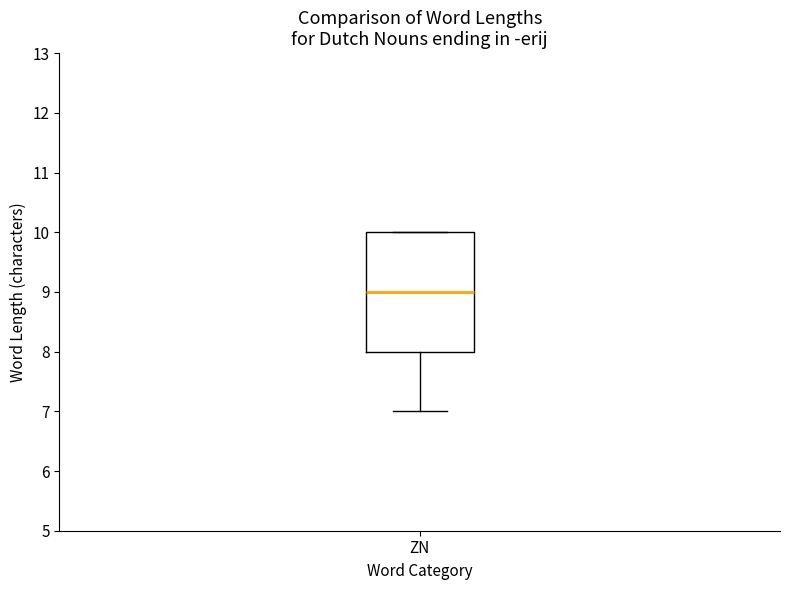

Read this box plot against the y-axis: the position of the median line, the range covered by the box, and the ends of both whiskers. The values are not printed on the chart, so give them approximately, as read against the axis.

median 9, box 8 to 10, whiskers 7 to 10